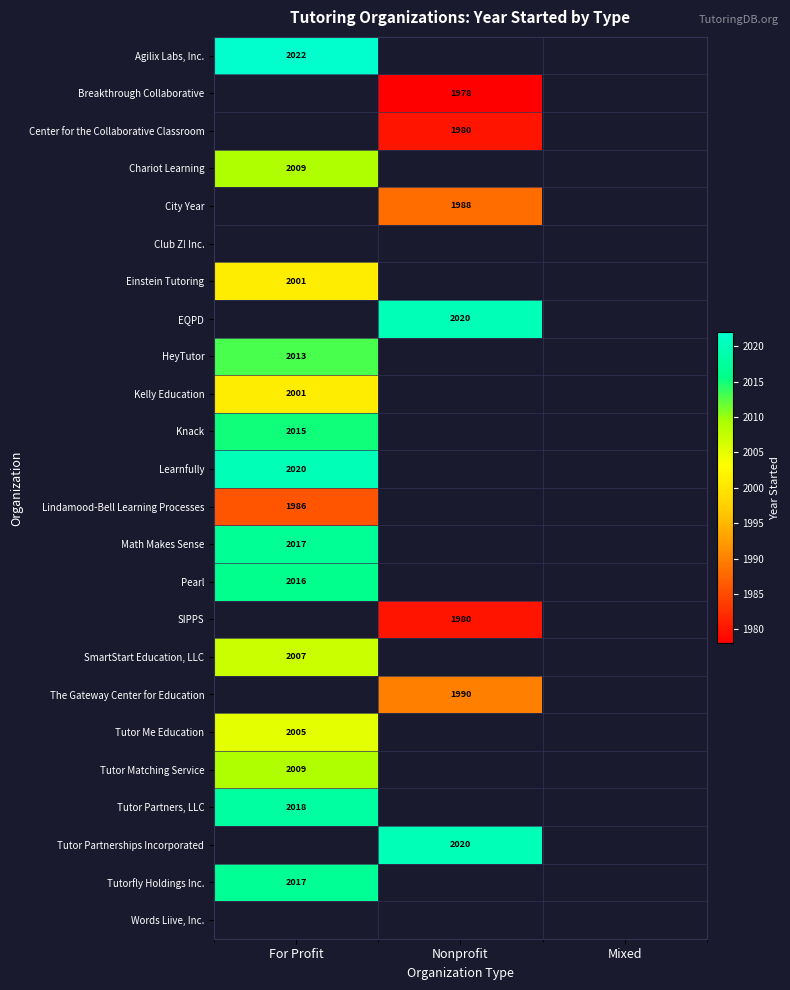

True or false: Math Makes Sense has a value of 3483 at For Profit.

False